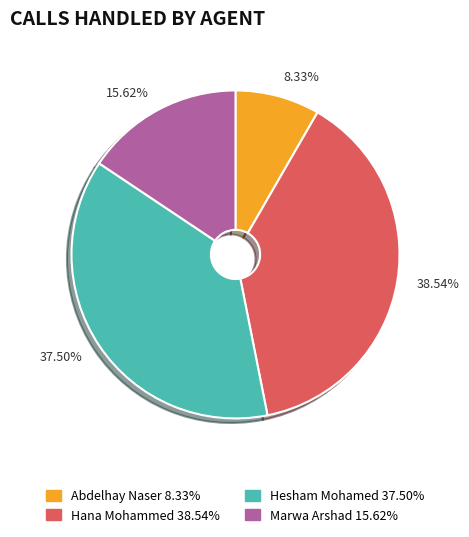

How much of the chart is everything except Hana Mohammed?

61.5%